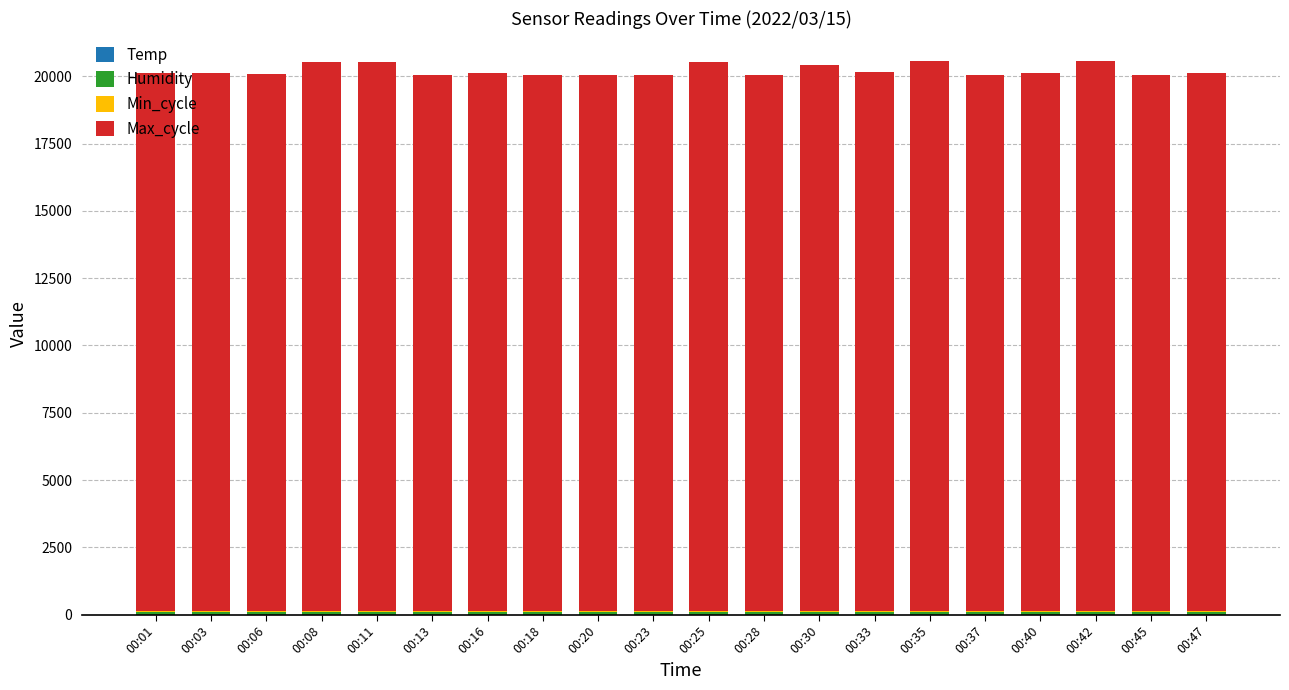

Rank the categories by Temp value from lowest to highest.

00:03, 00:35, 00:37, 00:40, 00:42, 00:45, 00:47, 00:01, 00:06, 00:08, 00:11, 00:13, 00:16, 00:18, 00:20, 00:25, 00:28, 00:30, 00:33, 00:23